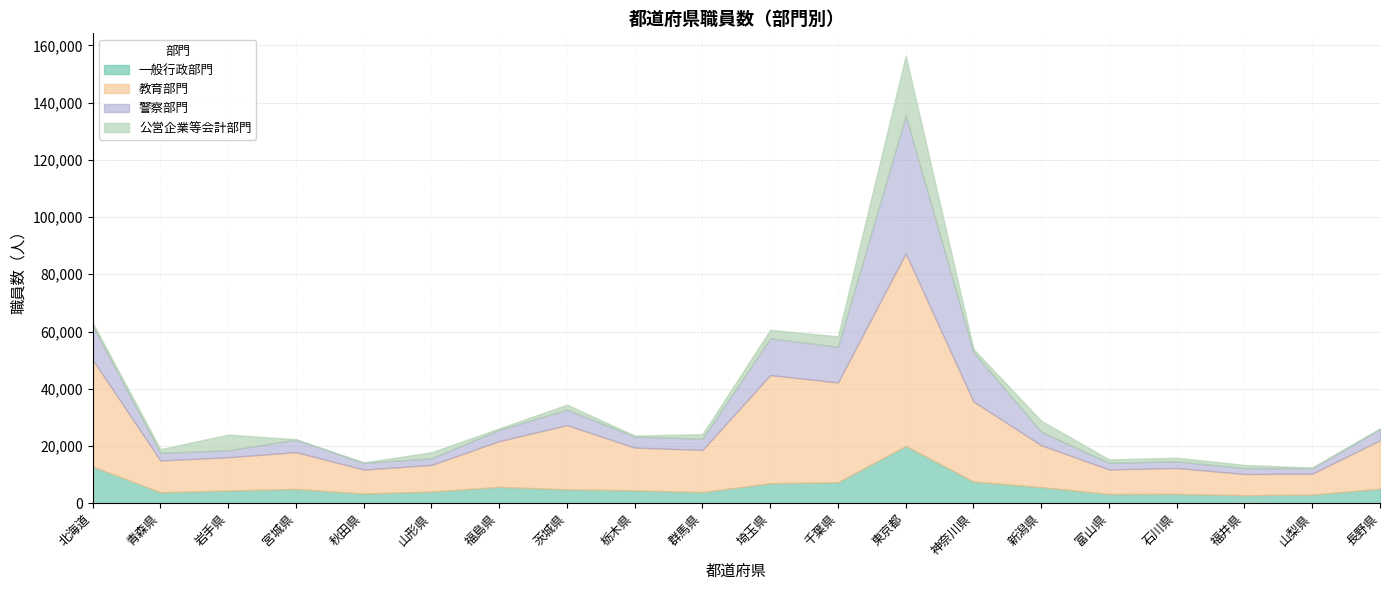

What is the difference between the 一般行政部門 values at 長野県 and 栃木県?

589